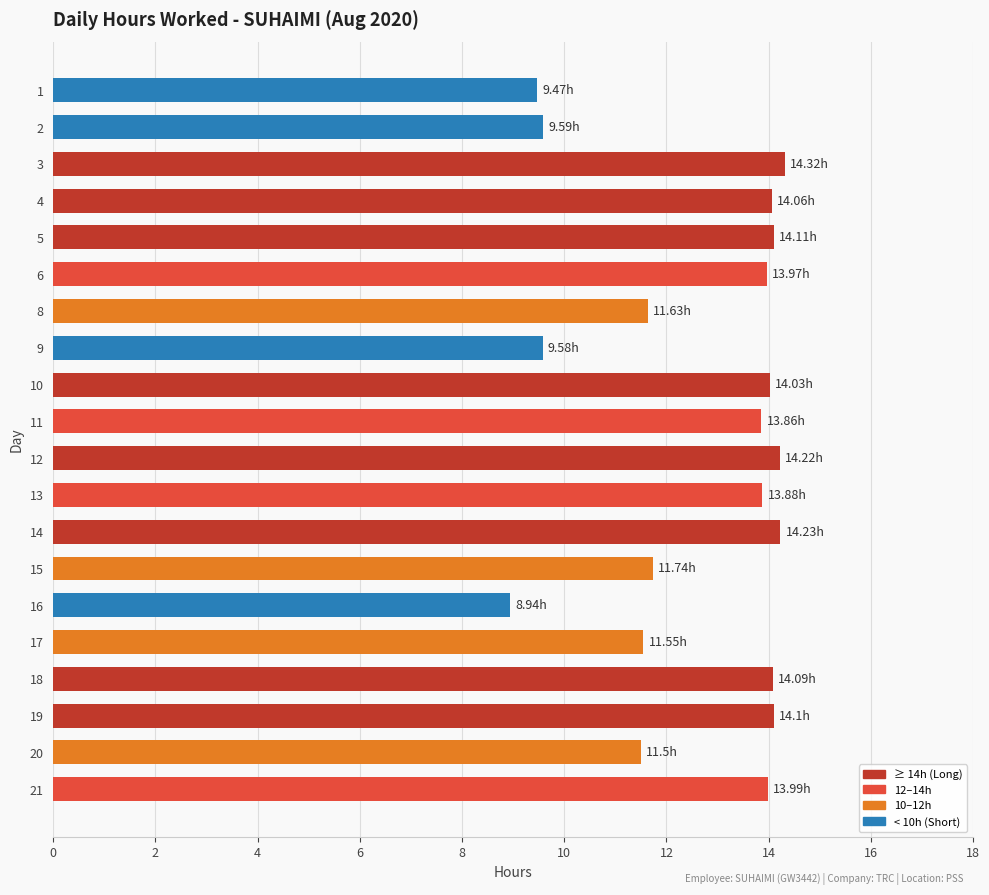

What is the sum of the values at 4 and 19?

28.2